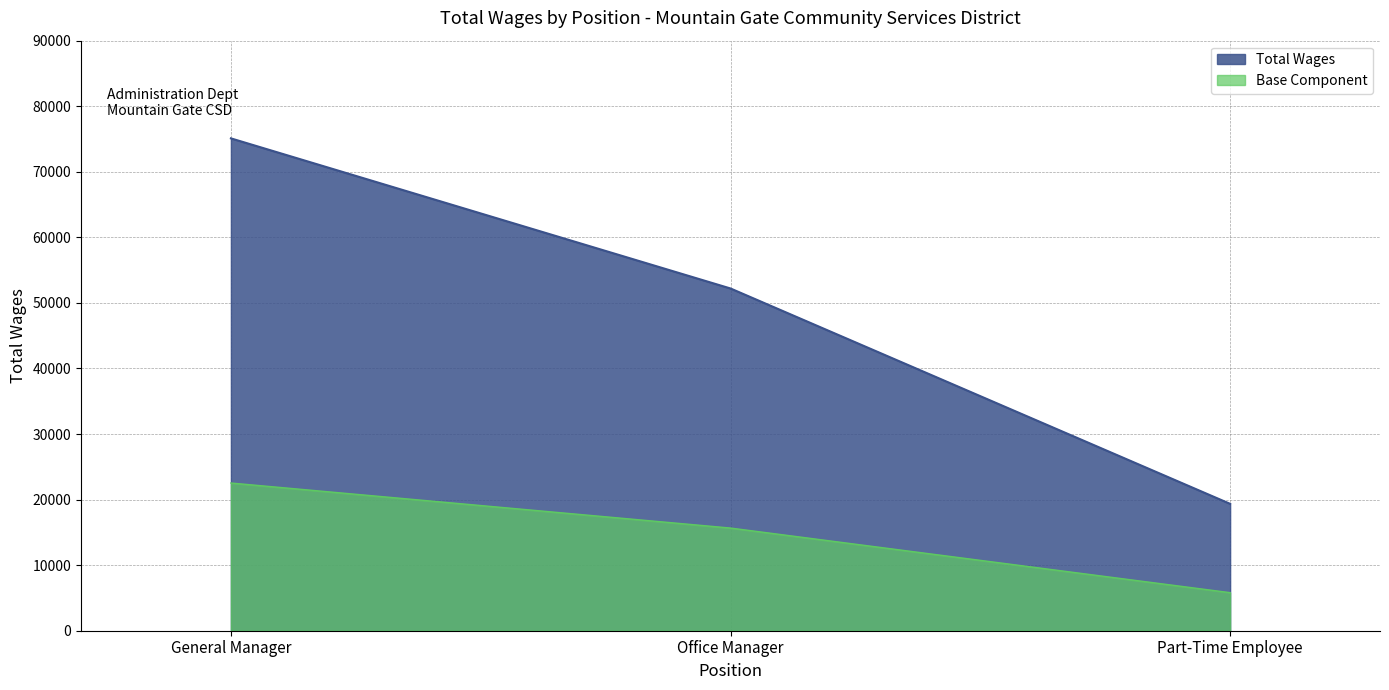

What is the change in value from Office Manager to Part-Time Employee?

-32847